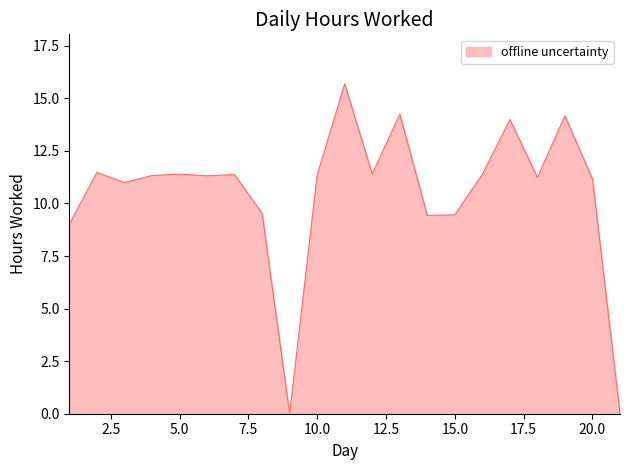

What is the difference between the maximum and minimum values?

15.7